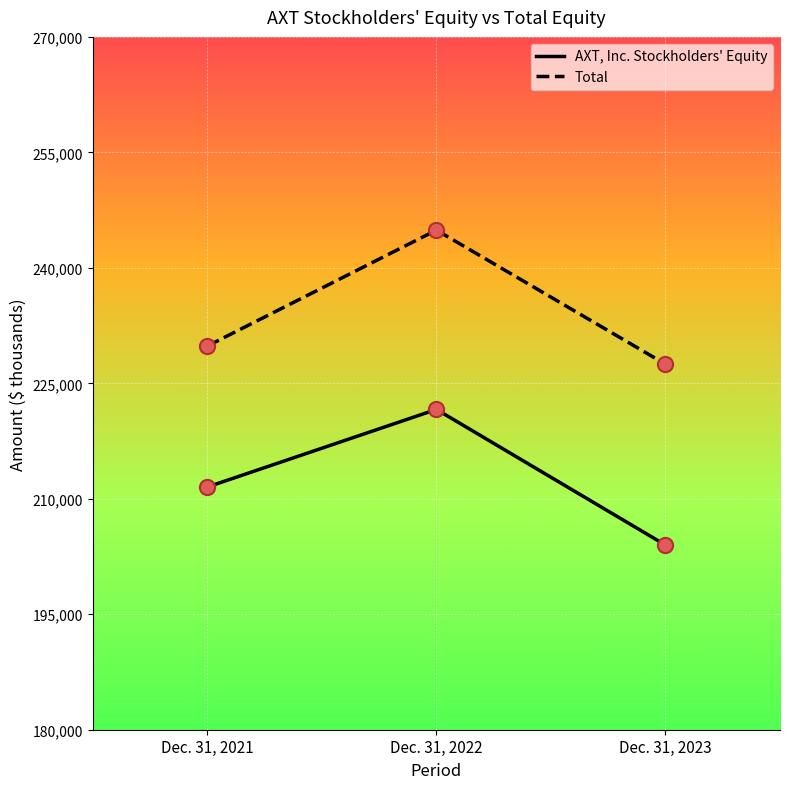

Which series has the largest total across all categories?

Total